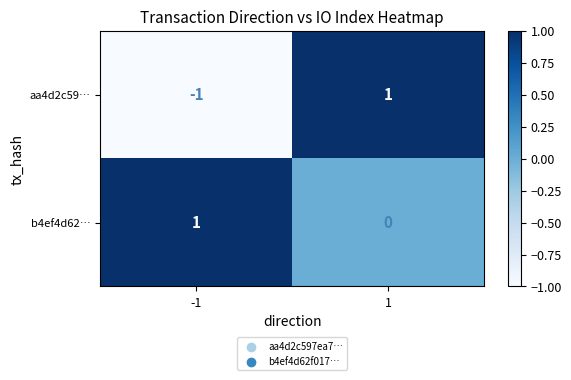

List the series in order of their overall mean, lowest first.

aa4d2c59…, b4ef4d62…